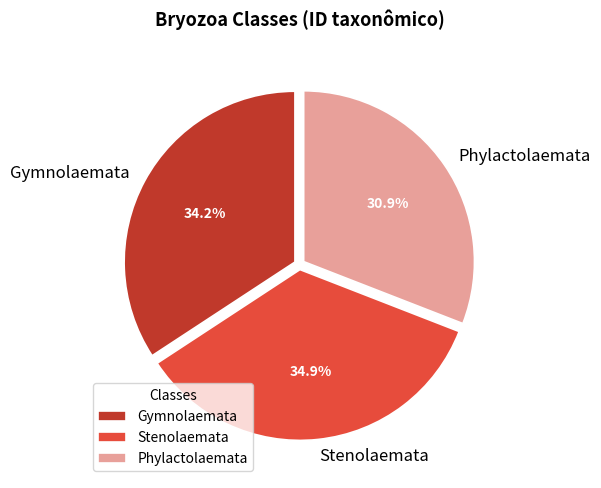

What percentage is NOT represented by Stenolaemata?

65.1%